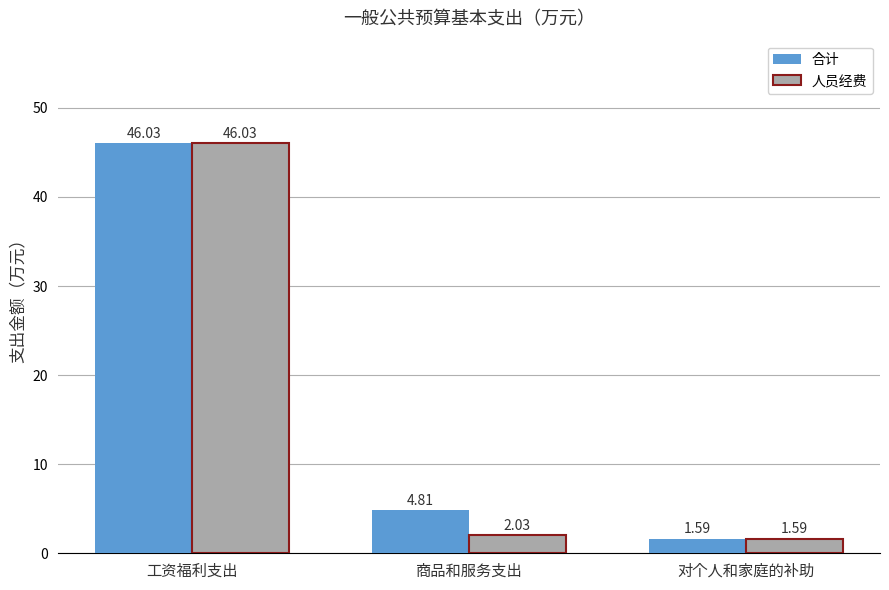

At which category is the sum across all series the highest?

工资福利支出